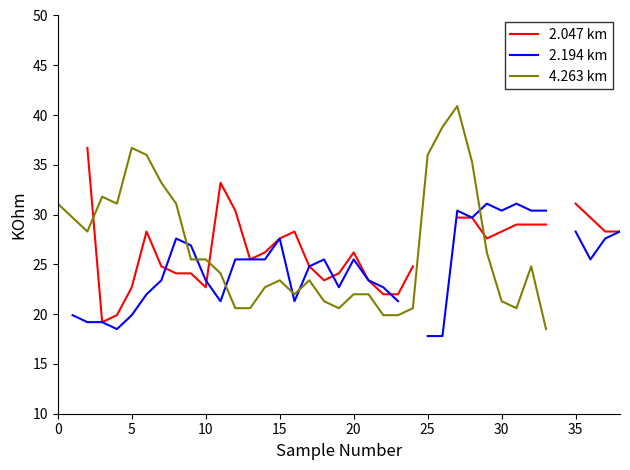

How many interior local valleys does the 2.047 km series have?

5